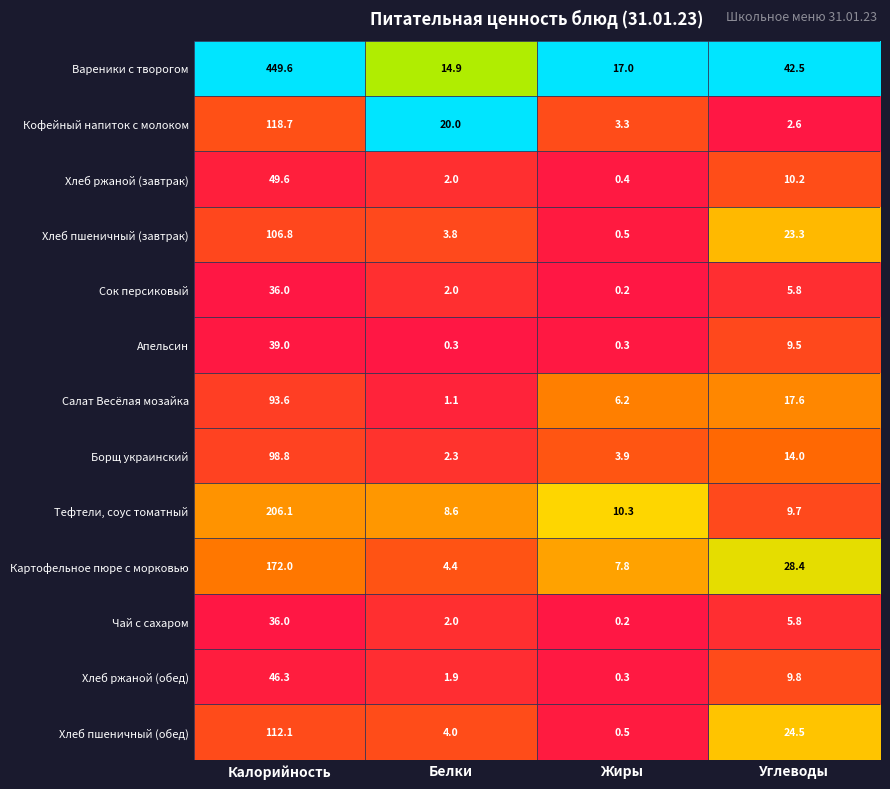

What is the difference between the maximum and minimum values in the Борщ украинский series?

96.5